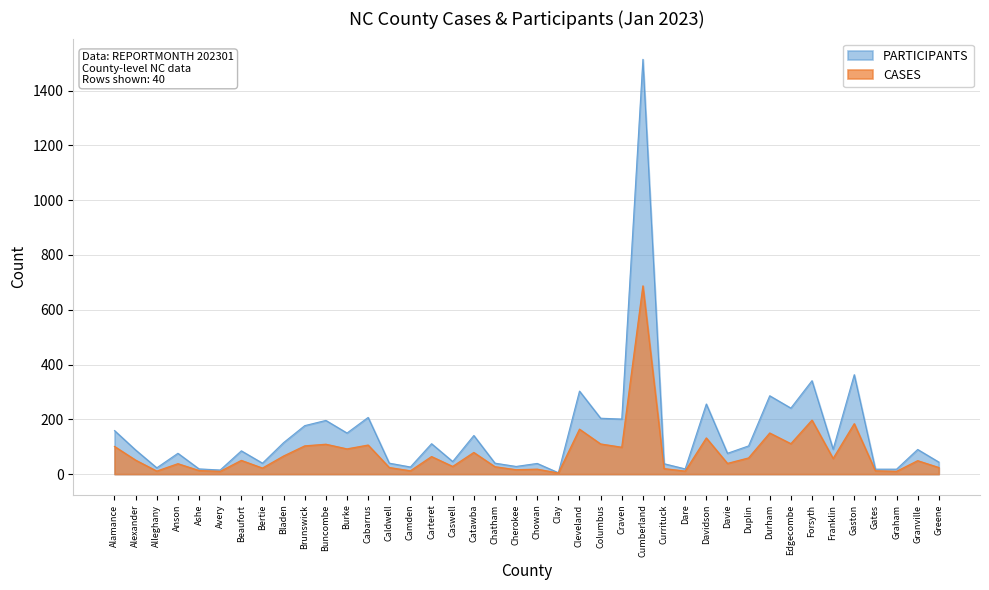

How many data points in CASES are above 51?

19